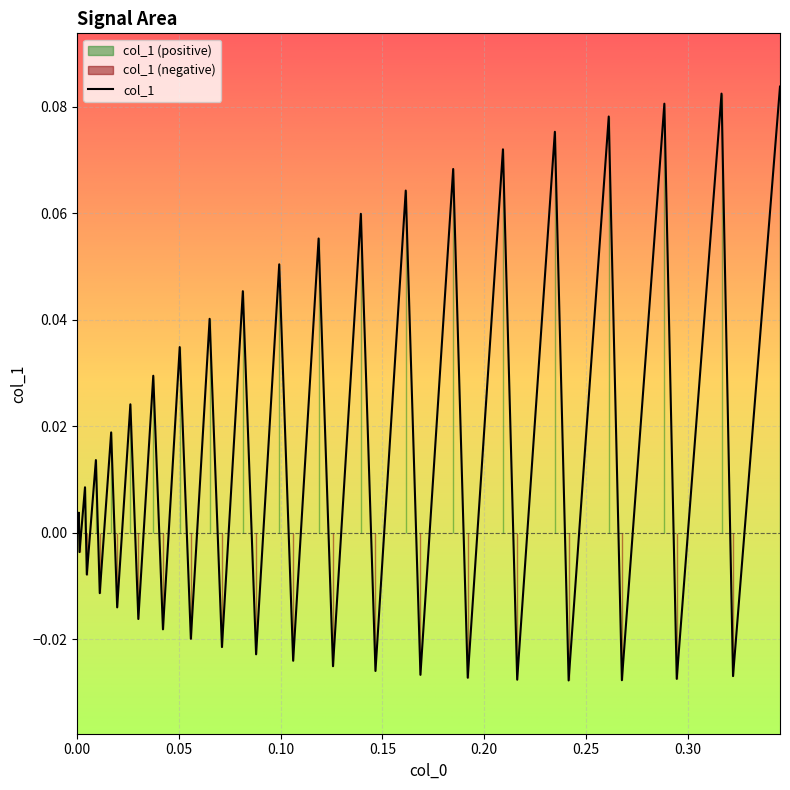

How many lines are shown in the chart?

1